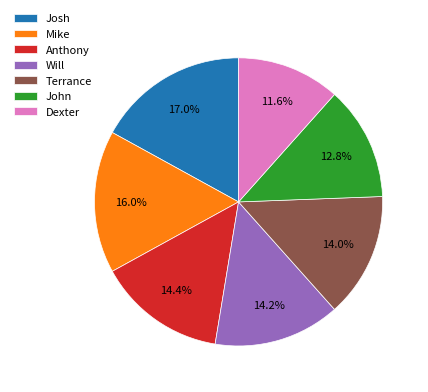

Approximately how many times larger is the value at Anthony compared to John?

1.1